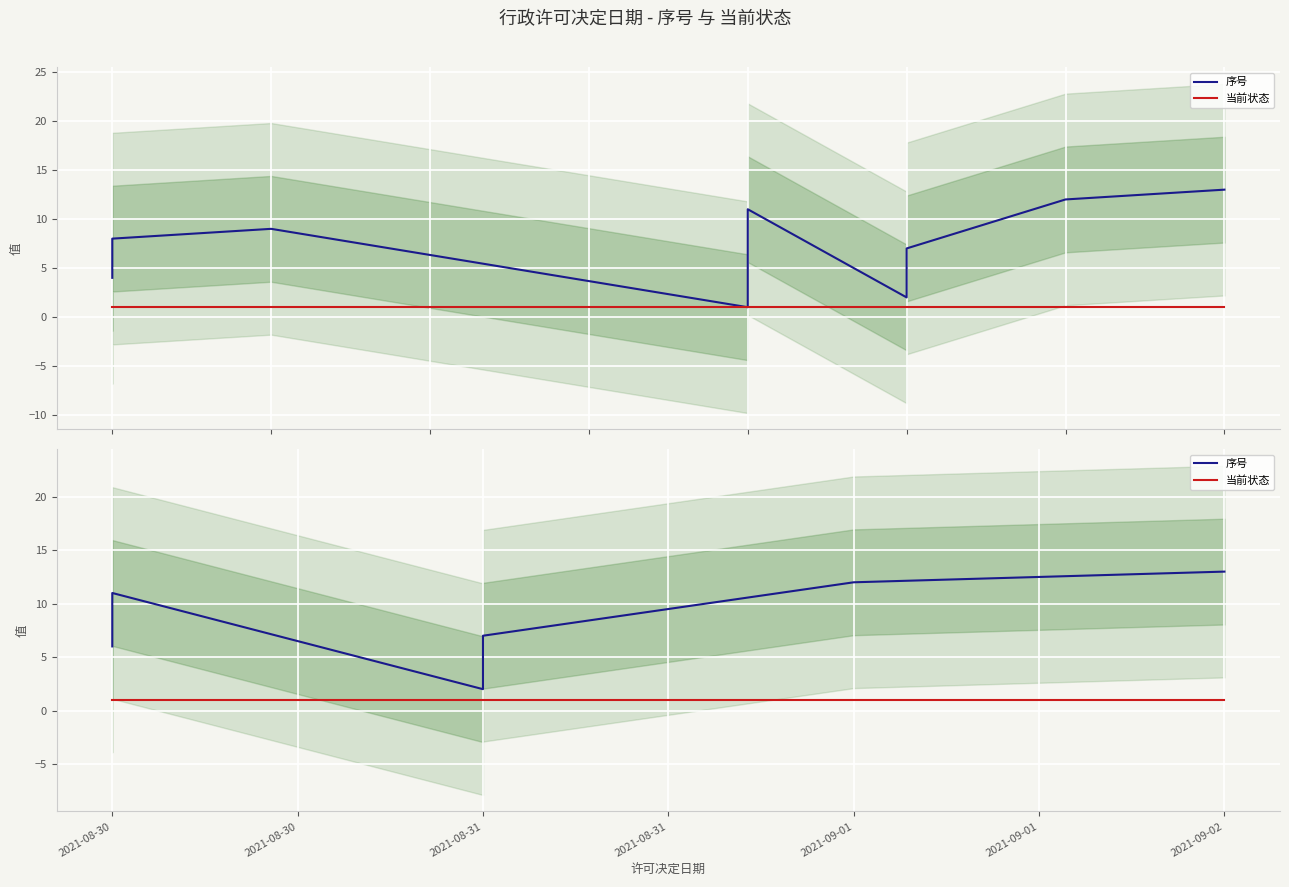

What is the sum of the 当前状态 values at 2021-08-30 and 2021-08-31?

2